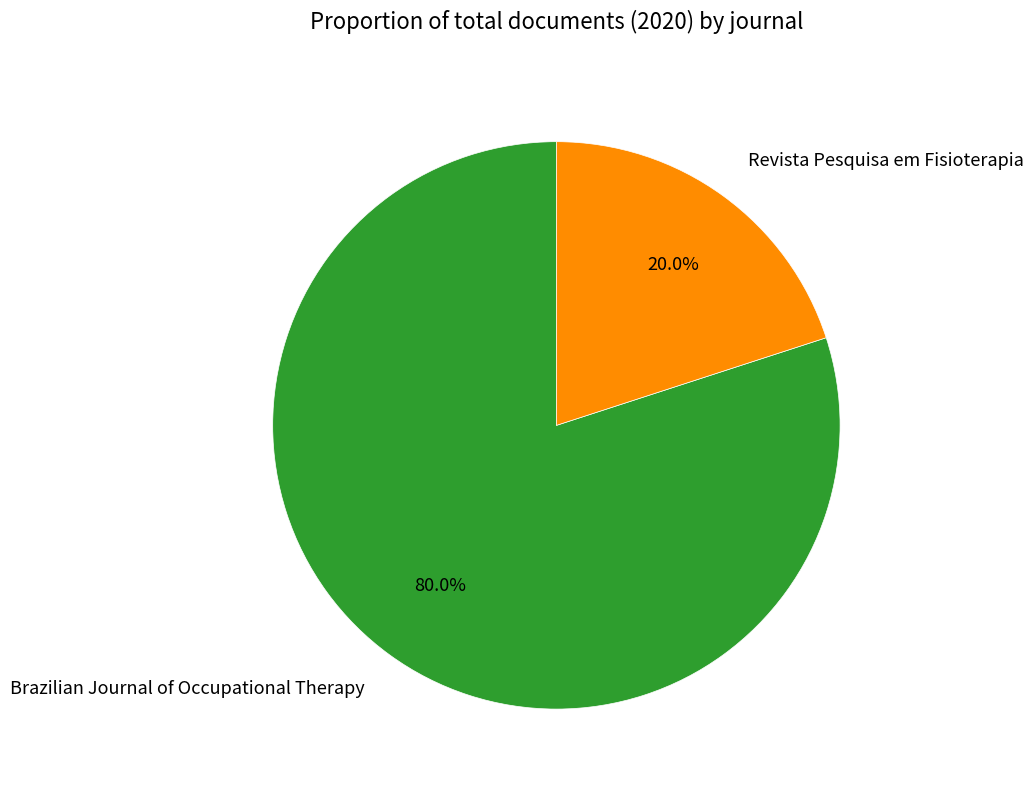

Which has a higher value, Brazilian Journal of Occupational Therapy or Revista Pesquisa em Fisioterapia?

Brazilian Journal of Occupational Therapy